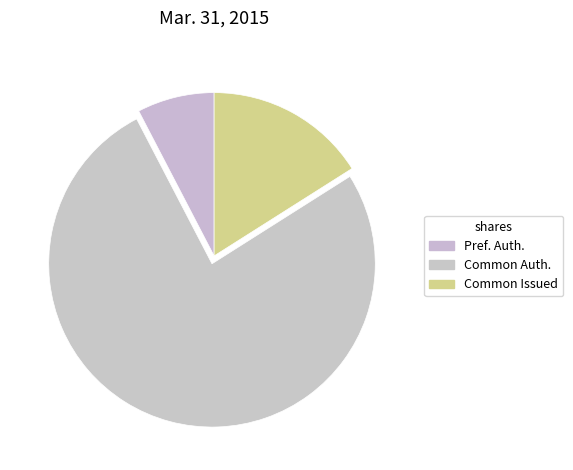

How many slices are in this pie chart?

3